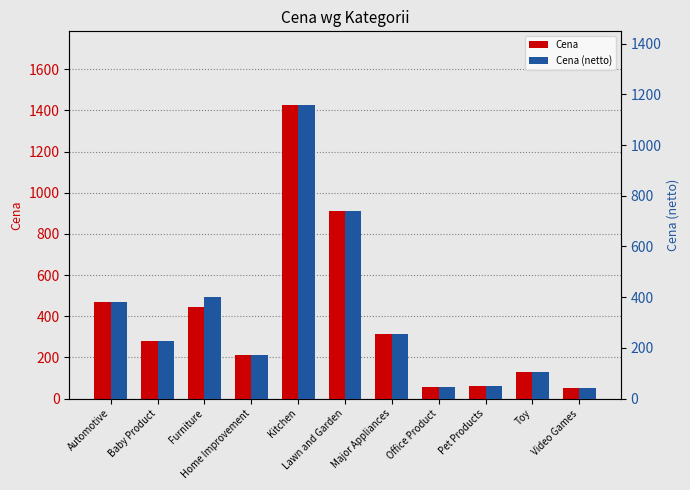

What are all the series names shown in the legend?

Cena, Cena (netto)